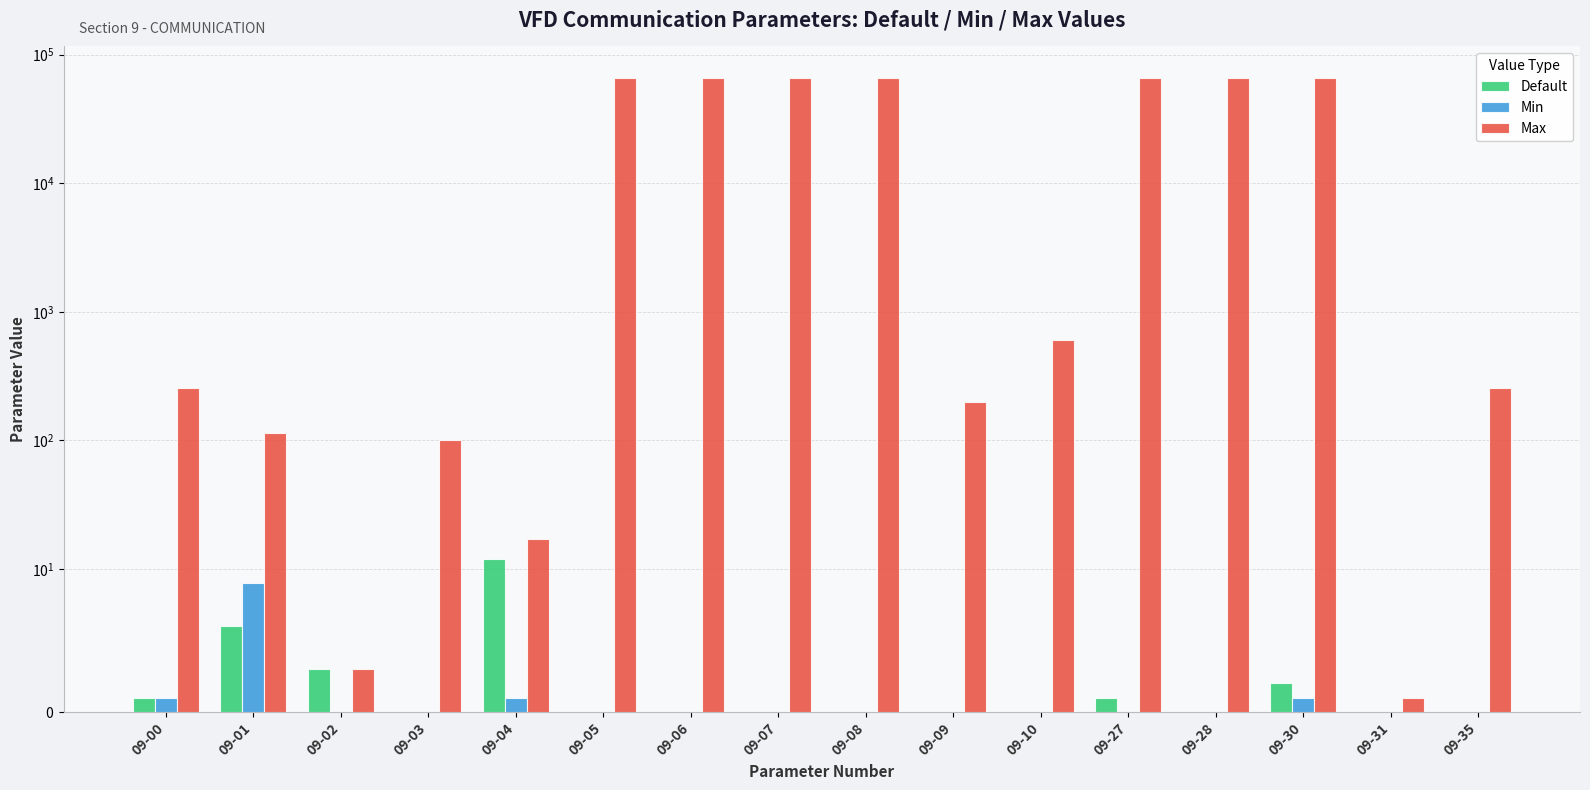

The value of Min at 09-28 is -5. True or false?

False